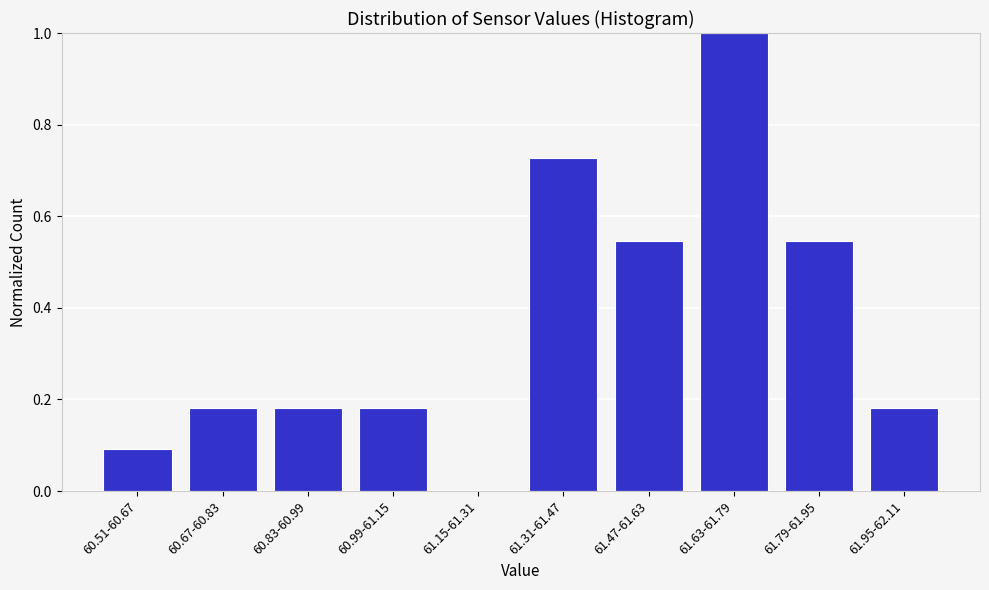

What is the sum of all values?

3.6